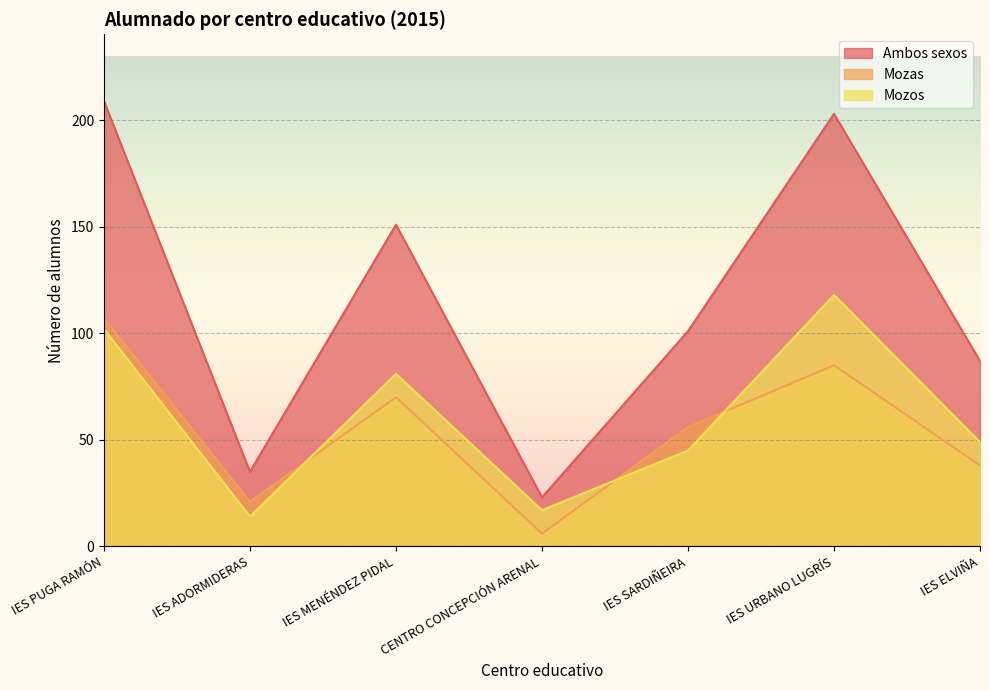

Count the Mozas values in the range 21 to 85.

5